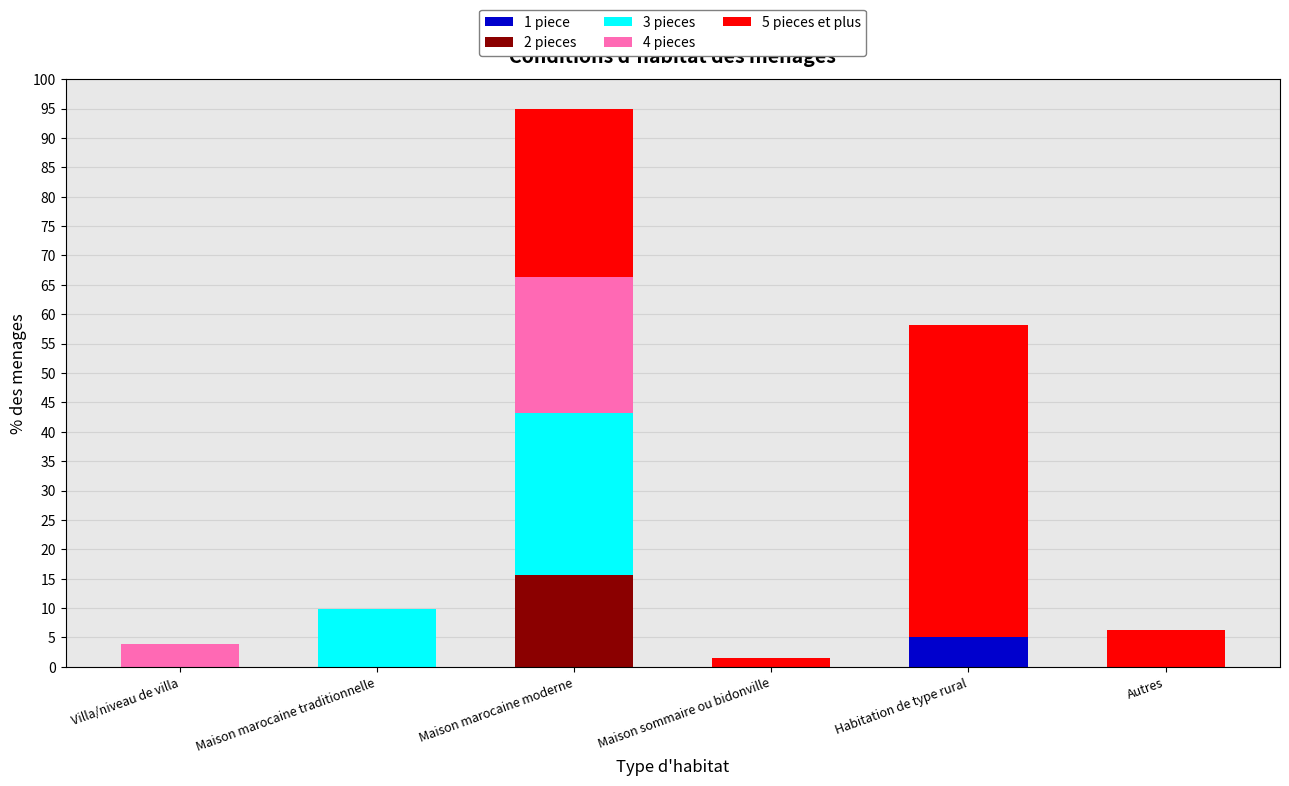

The value of 1 piece at Maison marocaine traditionnelle is 3.1. True or false?

False